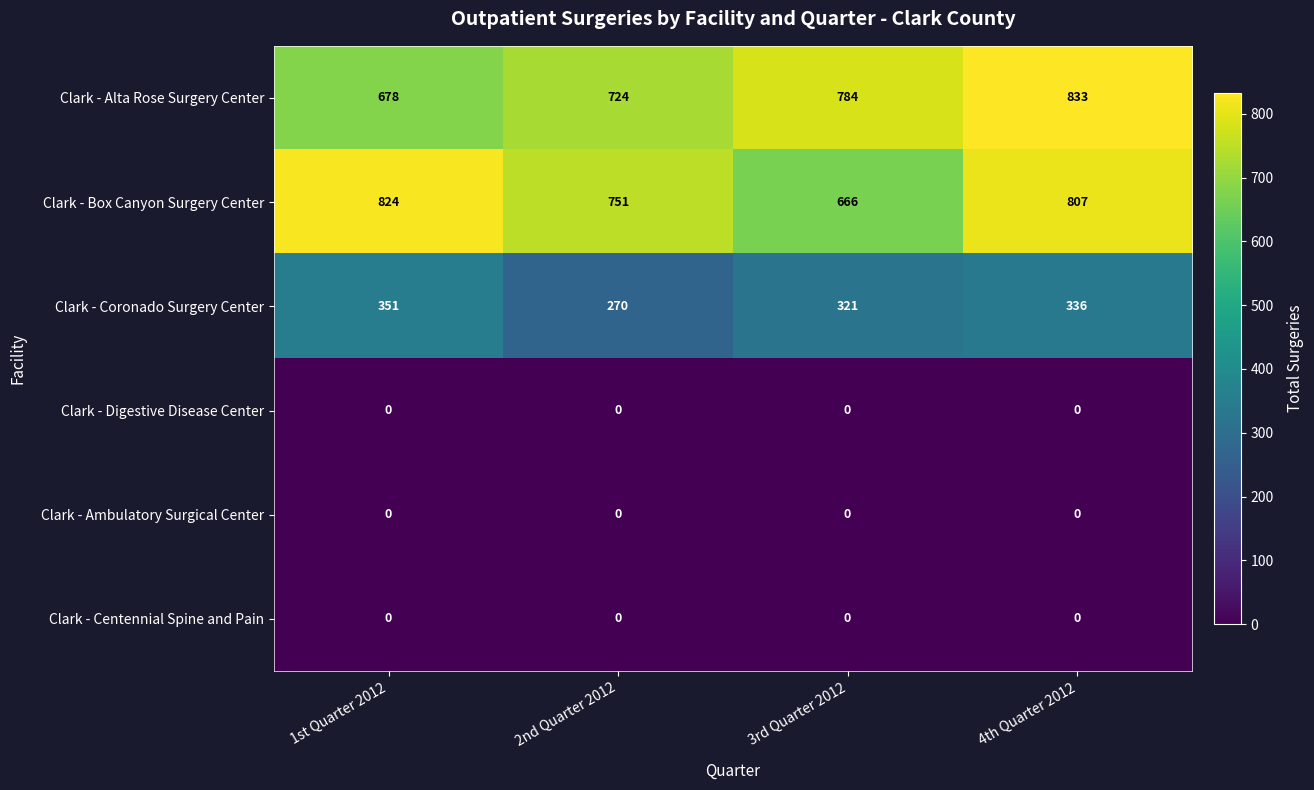

Reading left to right, list all the values displayed in this chart.

Clark - Alta Rose Surgery Center: 1st Quarter 2012=678	2nd Quarter 2012=724	3rd Quarter 2012=784	4th Quarter 2012=833
Clark - Box Canyon Surgery Center: 1st Quarter 2012=824	2nd Quarter 2012=751	3rd Quarter 2012=666	4th Quarter 2012=807
Clark - Coronado Surgery Center: 1st Quarter 2012=351	2nd Quarter 2012=270	3rd Quarter 2012=321	4th Quarter 2012=336
Clark - Digestive Disease Center: 1st Quarter 2012=0	2nd Quarter 2012=0	3rd Quarter 2012=0	4th Quarter 2012=0
Clark - Ambulatory Surgical Center: 1st Quarter 2012=0	2nd Quarter 2012=0	3rd Quarter 2012=0	4th Quarter 2012=0
Clark - Centennial Spine and Pain: 1st Quarter 2012=0	2nd Quarter 2012=0	3rd Quarter 2012=0	4th Quarter 2012=0